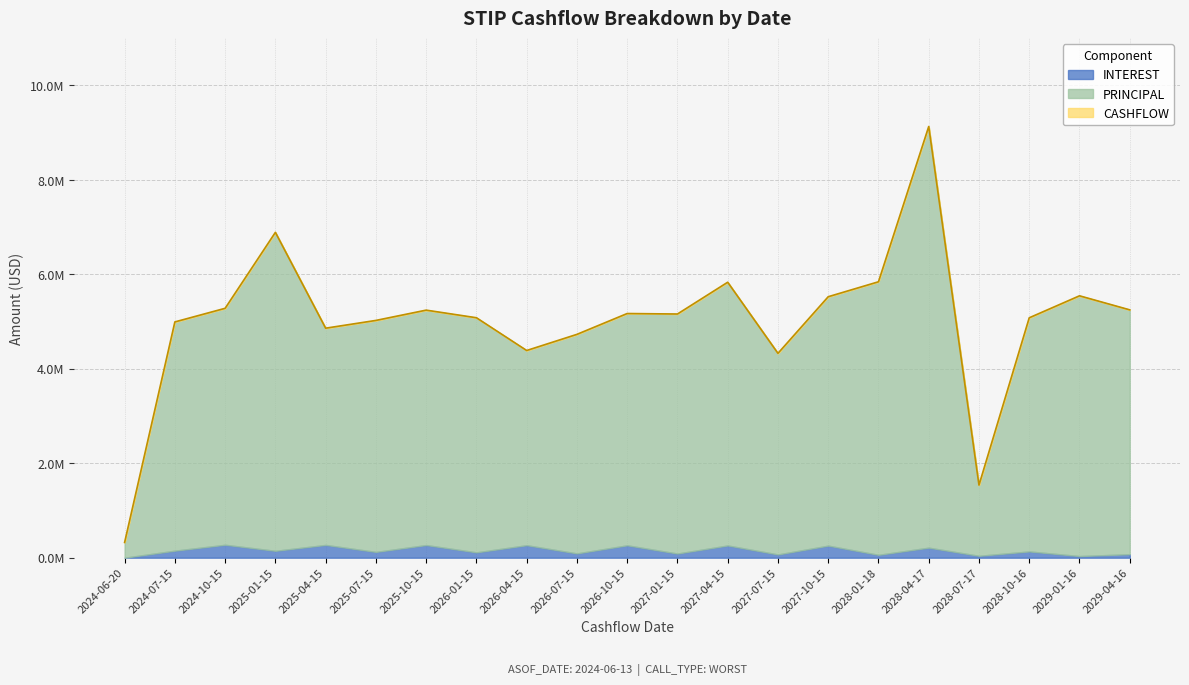

What is the label of the 19th point from the left?

2028-10-16